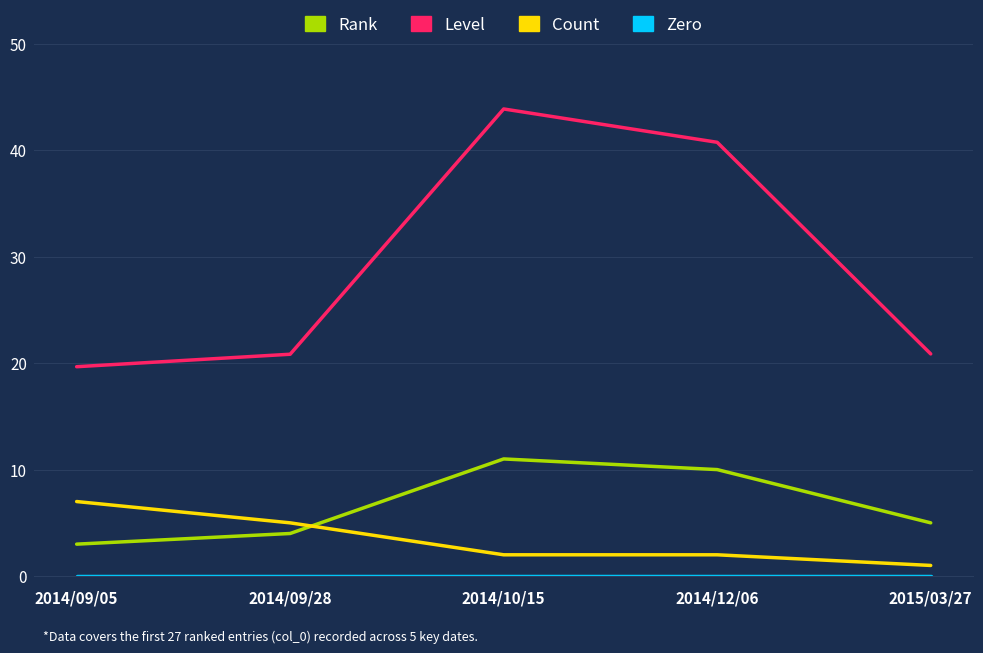

Is this an area chart (filled region under the line)?

No